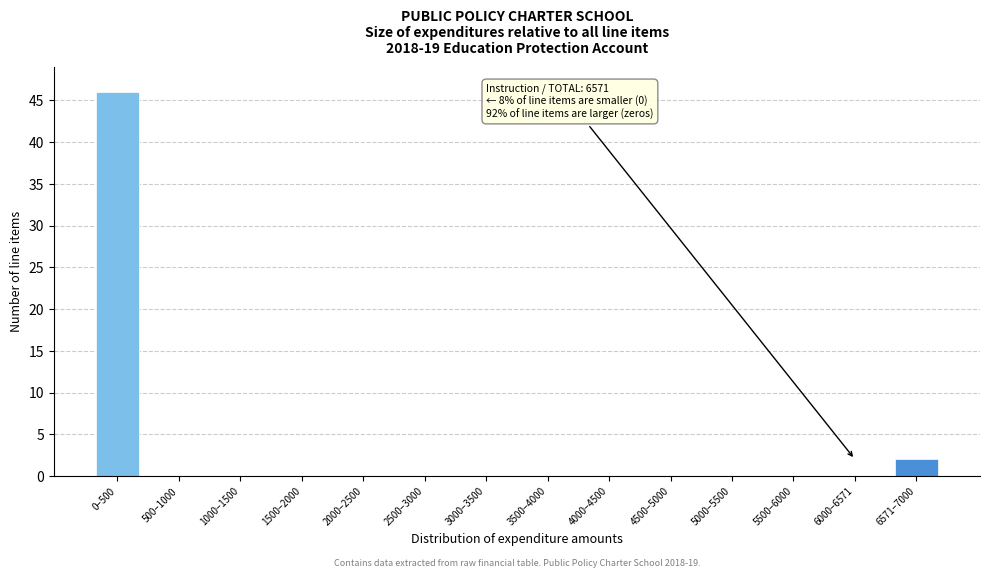

True or false: the data shows 23 at 2500–3000.

False